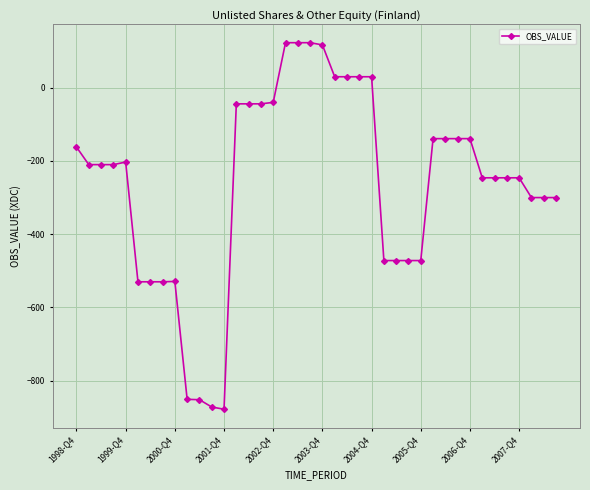

Is this an area chart (filled region under the line)?

No